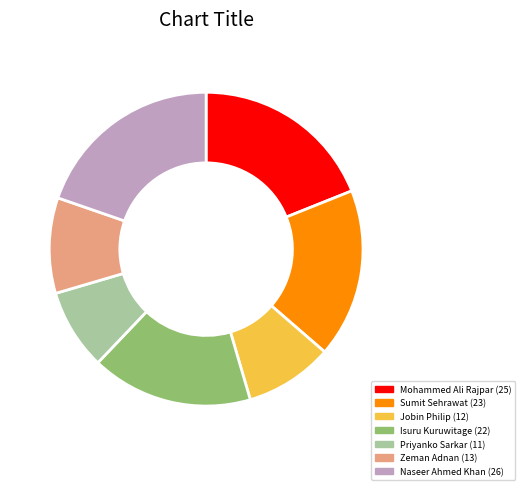

Rank the categories by value from highest to lowest.

Naseer Ahmed Khan, Mohammed Ali Rajpar, Sumit Sehrawat, Isuru Kuruwitage, Zeman Adnan, Jobin Philip, Priyanko Sarkar